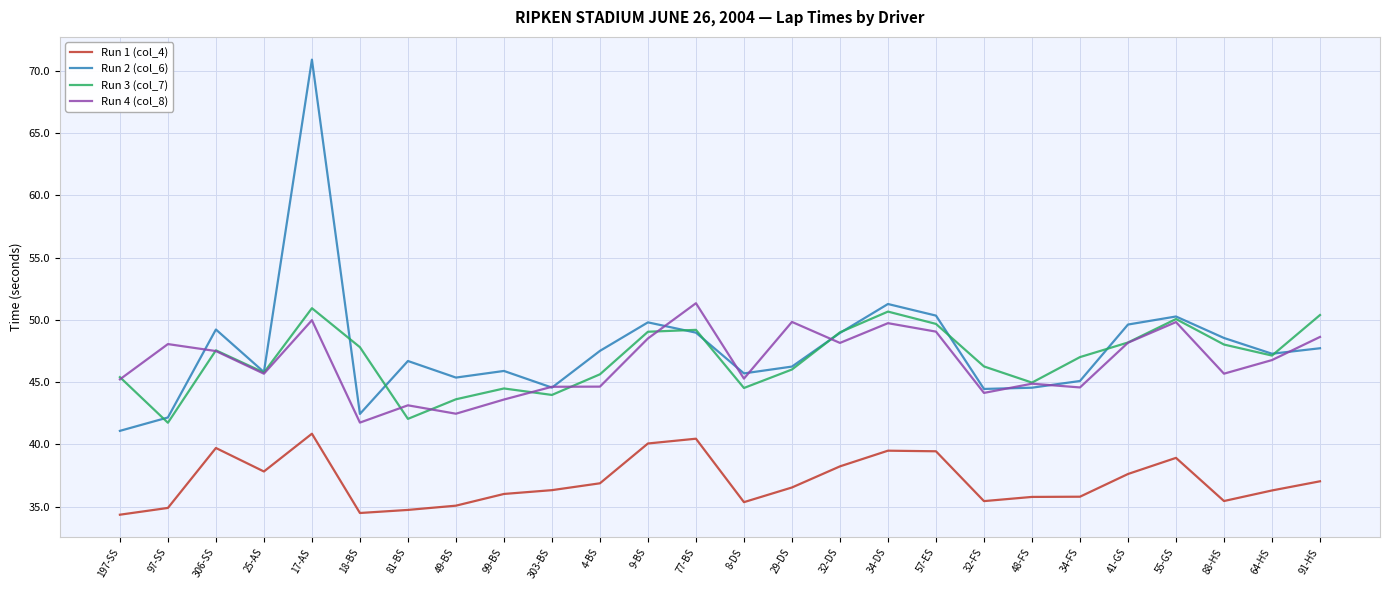

Which series changed the most between 17-AS and 41-GS?

Run 2 (col_6)